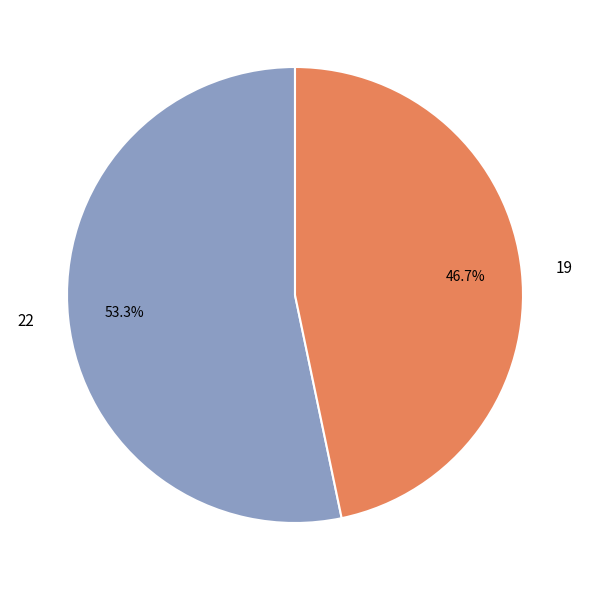

How many segments does this pie chart have?

2